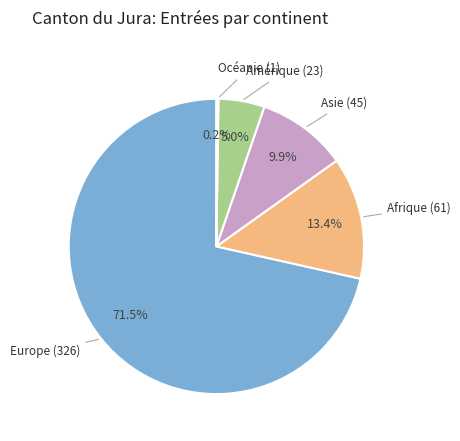

Is it true that Afrique is 13% of the pie?

True